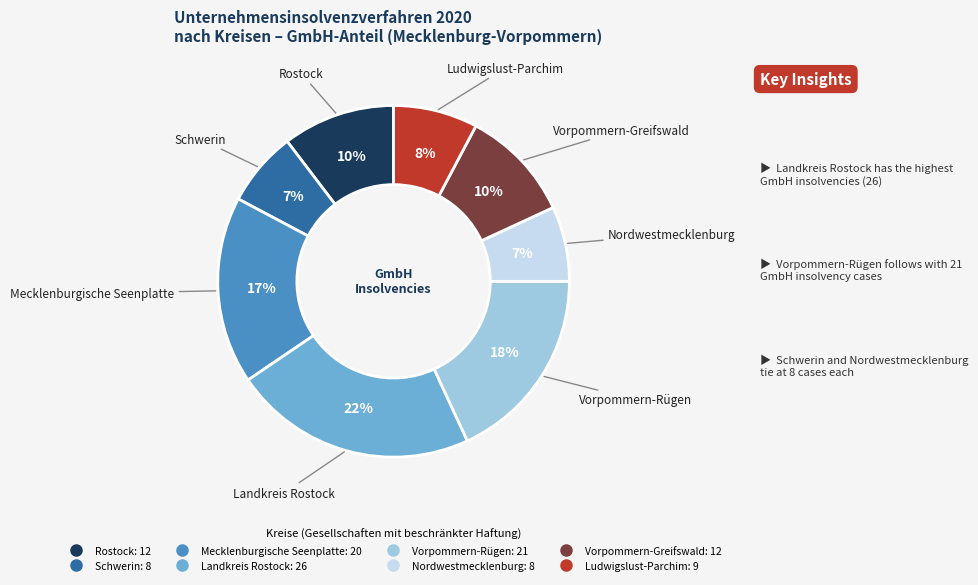

True or false: Rostock accounts for 10% of the total.

True